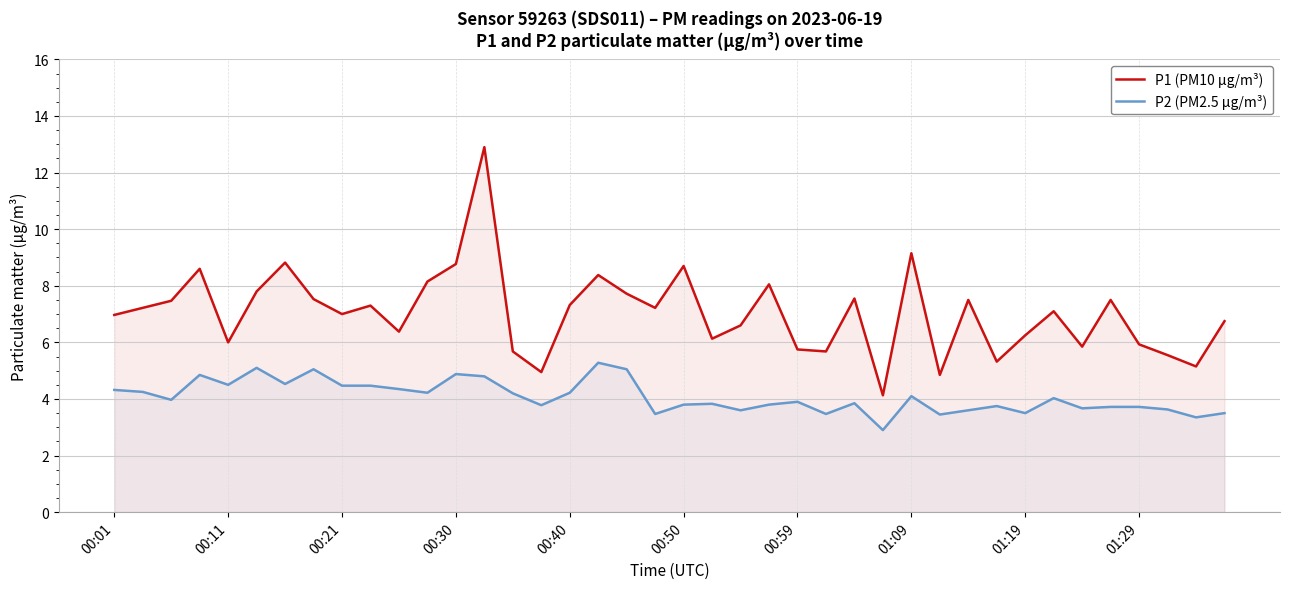

What is the average value of the P1 (PM10 µg/m³) series?

7.0